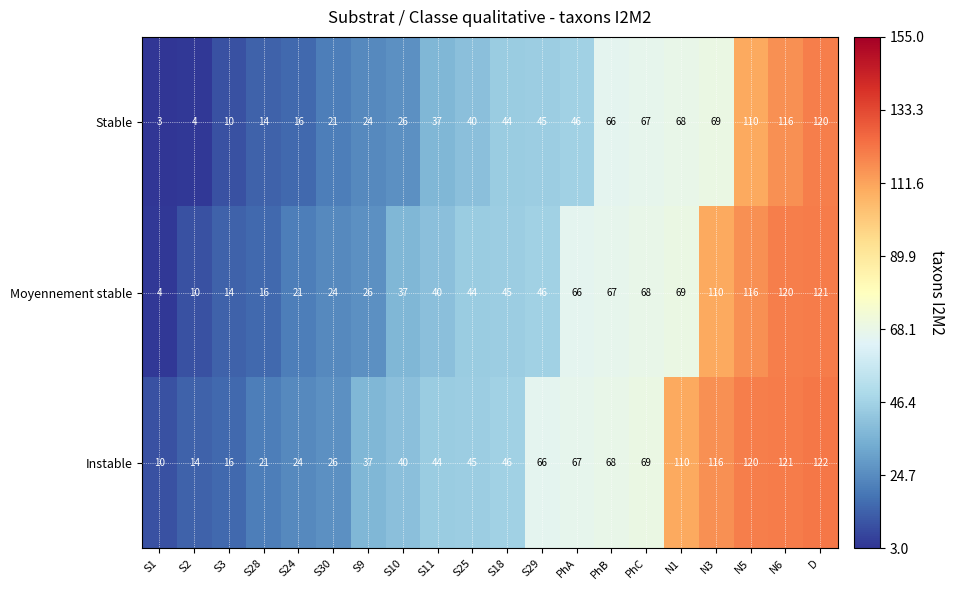

Is the value of Instable at N6 greater than the value of Stable at S10?

Yes